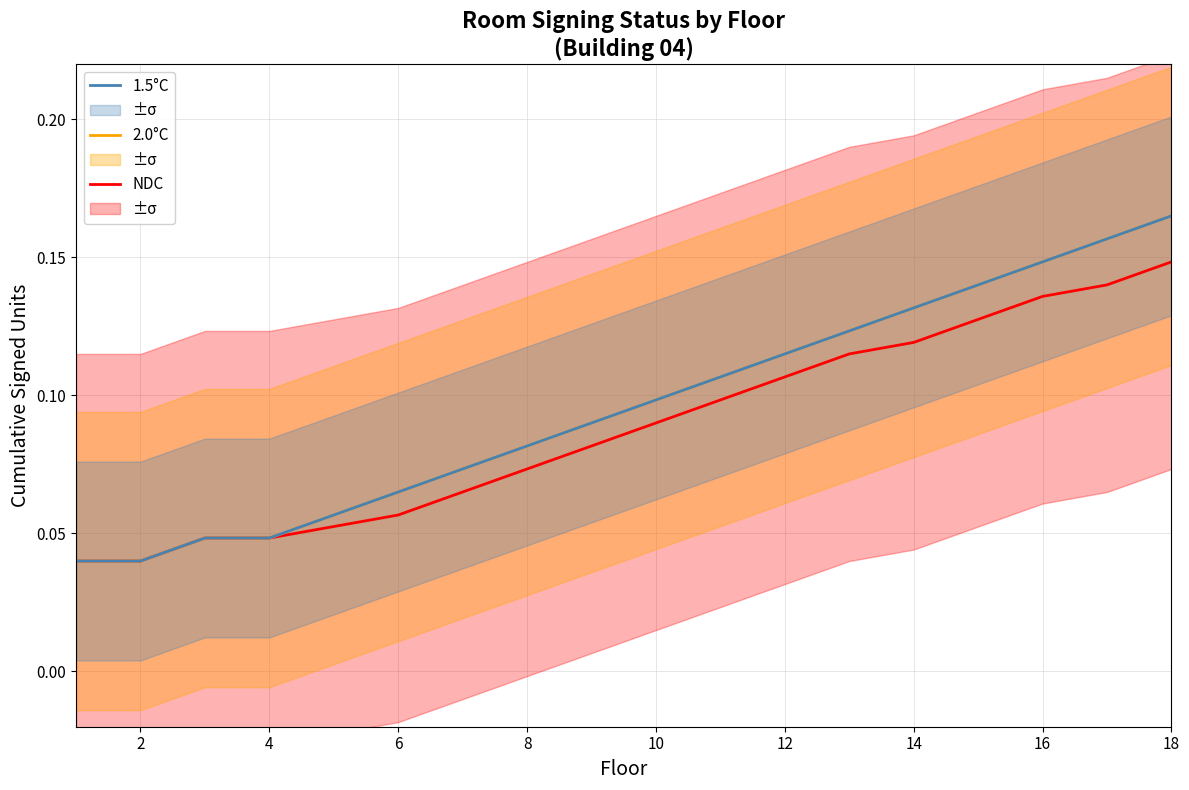

Count the number of data series in this chart.

3